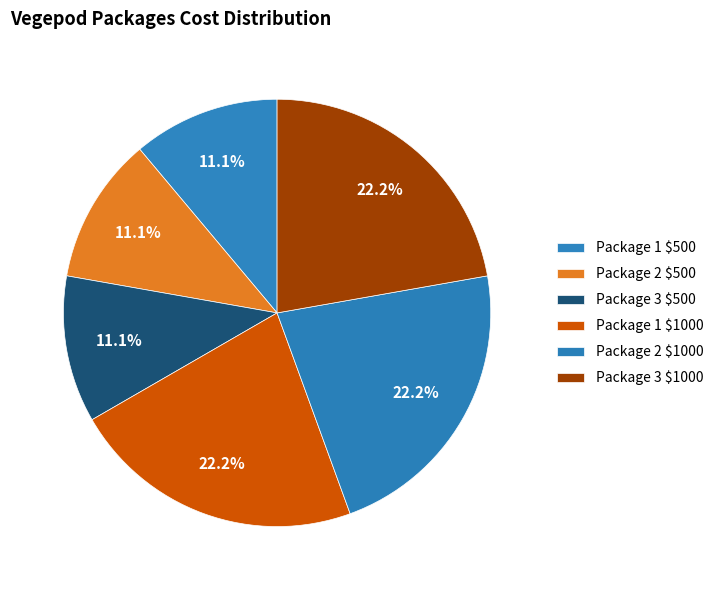

Is it true that Package 1 $1000 is 33% of the pie?

False